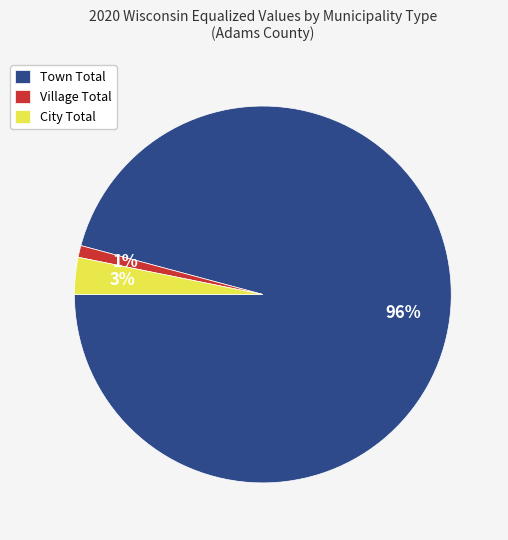

Between Village Total and Town Total, which is larger?

Town Total